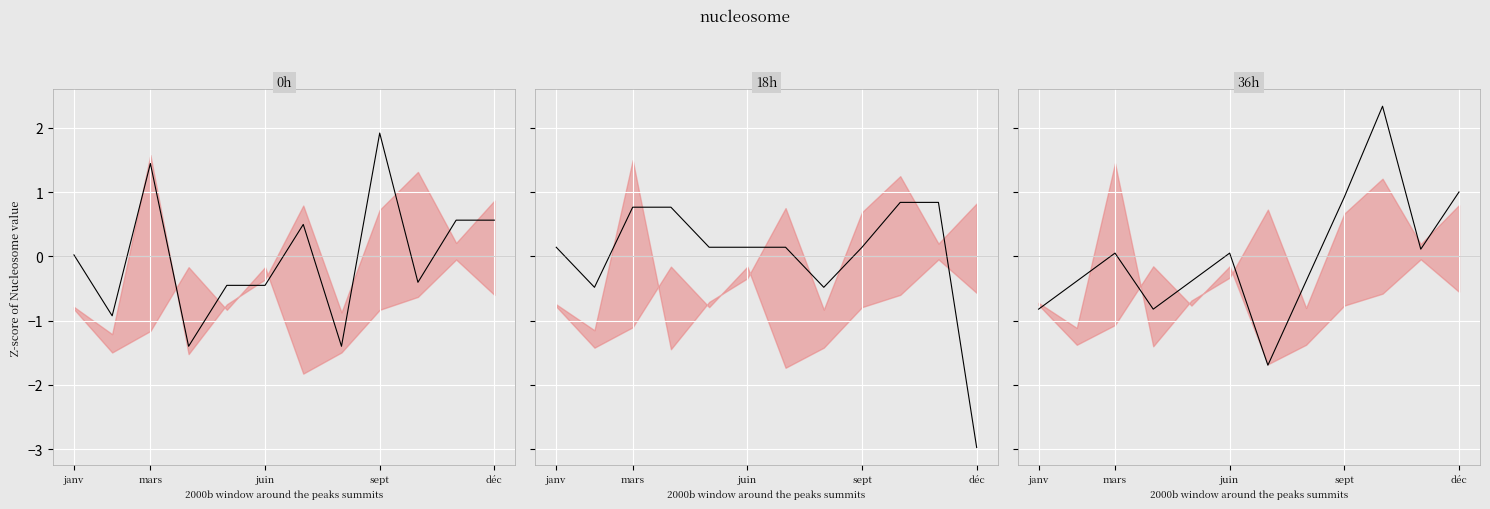

Read the mean_18h value at janv.

0.1